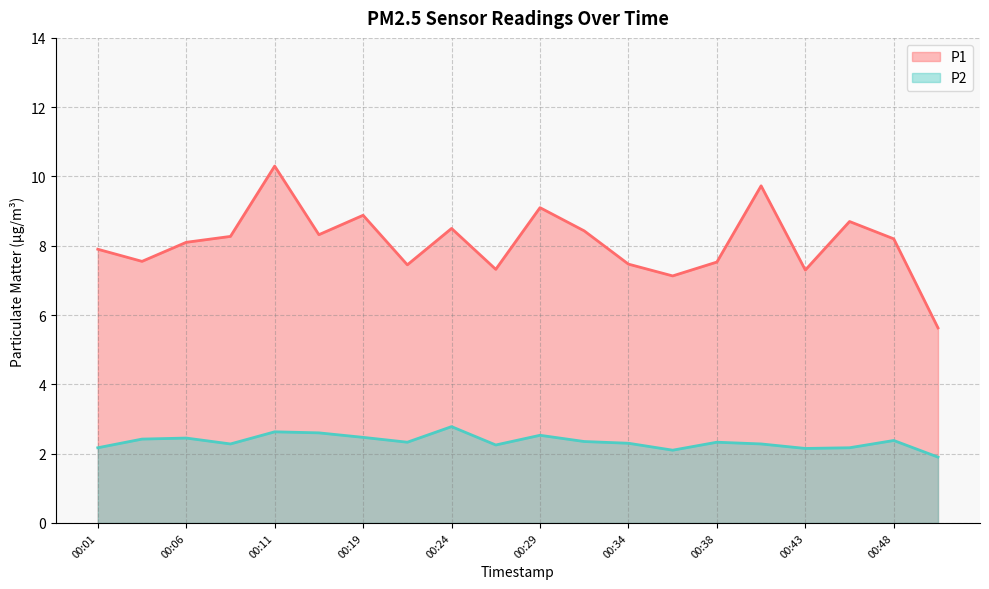

What is the total value across all series at 00:46?

10.9